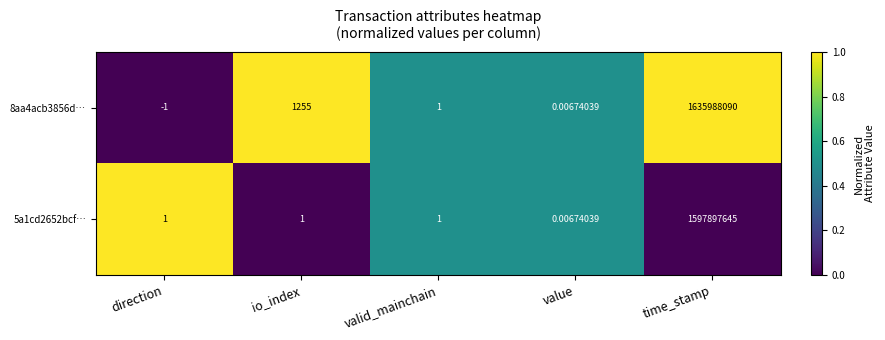

What is the difference between the highest and lowest values at time_stamp?

38090445.0